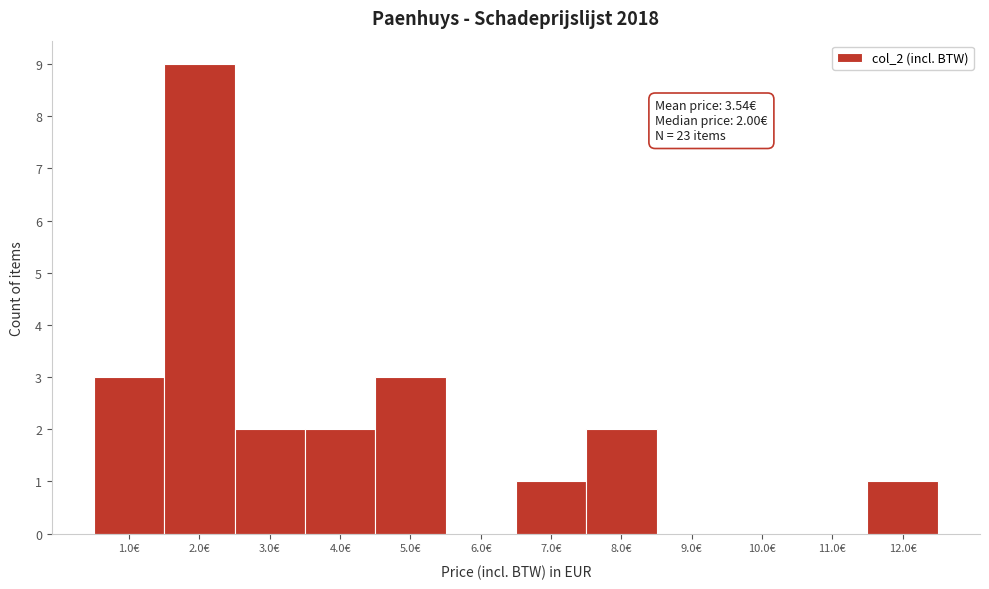

Over which range of the x-axis is the bar tallest?

1.5 to 2.5